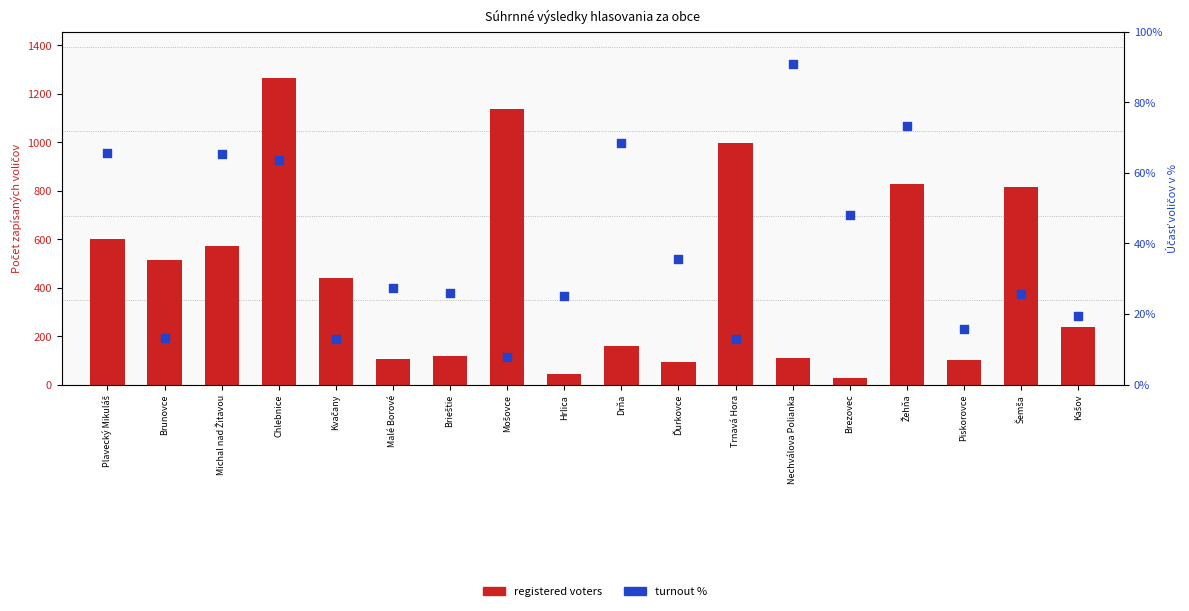

Which series contains the highest Y value?

registered voters